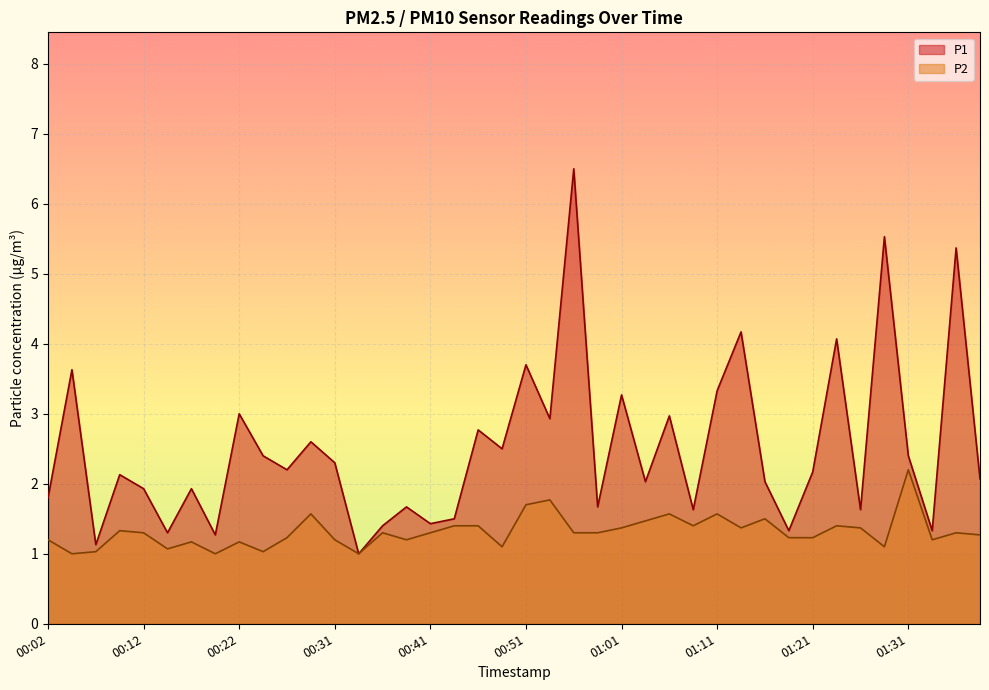

Reading left to right, extract all data points from this chart.

P1: 1.8	3.6	1.1	2.1	1.9	1.3	1.9	1.3	3.0	2.4	2.2	2.6	2.3	1.0	1.4	1.7	1.4	1.5	2.8	2.5	3.7	2.9	6.5	1.7	3.3	2.0	3.0	1.6	3.3	4.2	2.0	1.3	2.2	4.1	1.6	5.5	2.4	1.3	5.4	2.1
P2: 1.2	1.0	1.0	1.3	1.3	1.1	1.2	1.0	1.2	1.0	1.2	1.6	1.2	1.0	1.3	1.2	1.3	1.4	1.4	1.1	1.7	1.8	1.3	1.3	1.4	1.5	1.6	1.4	1.6	1.4	1.5	1.2	1.2	1.4	1.4	1.1	2.2	1.2	1.3	1.3